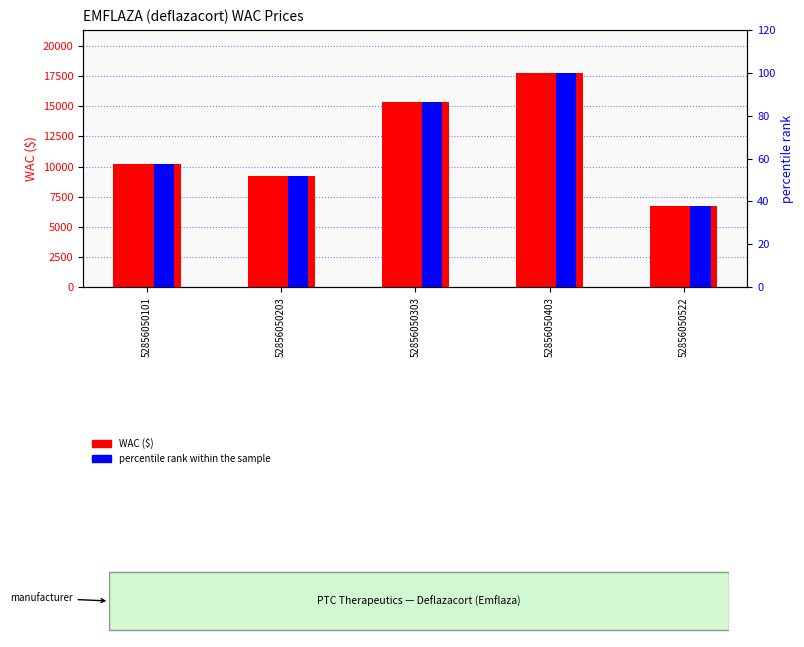

What is the greatest value displayed?

17768.4